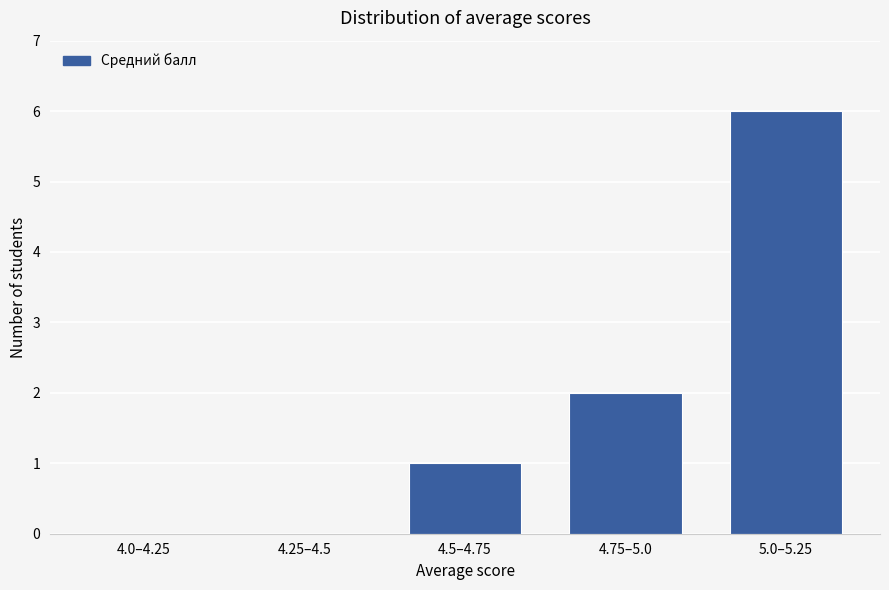

Reading left to right, extract all data points from this chart.

4.0–4.25=0	4.25–4.5=0	4.5–4.75=1	4.75–5.0=2	5.0–5.25=6